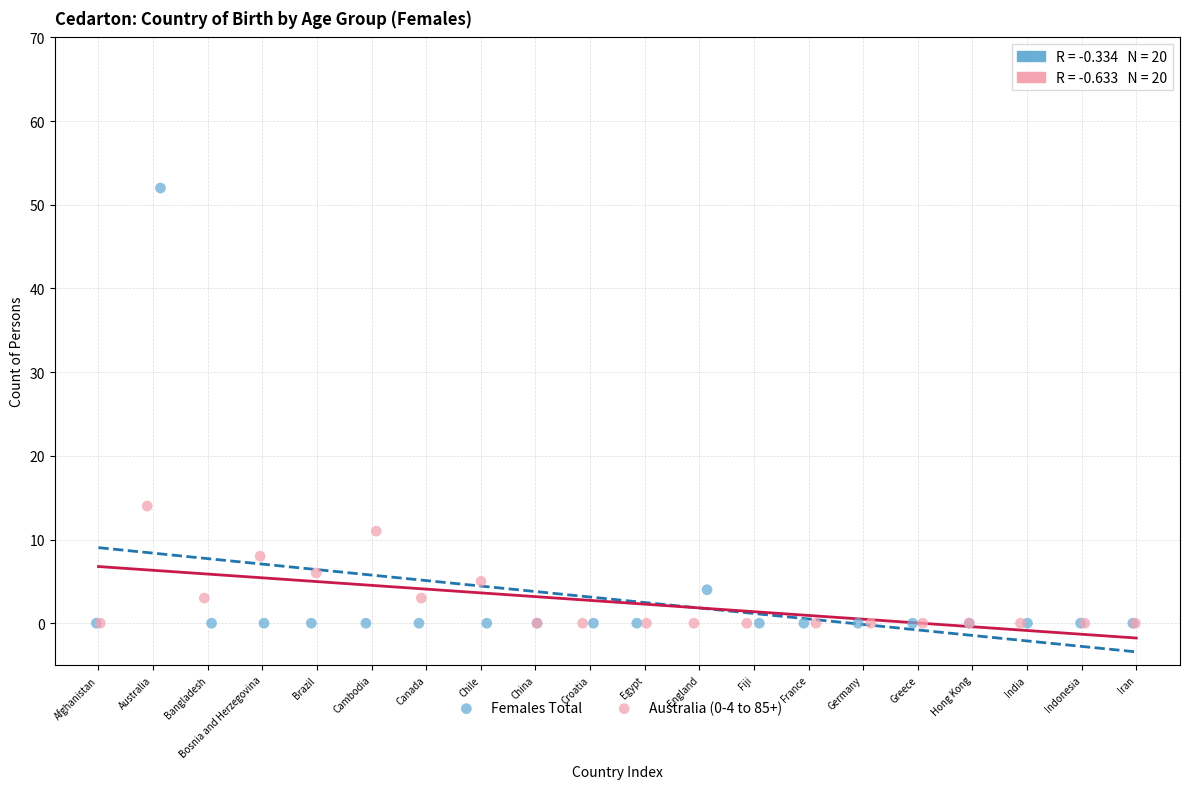

Which series has the largest Y range (max minus min)?

Females Total